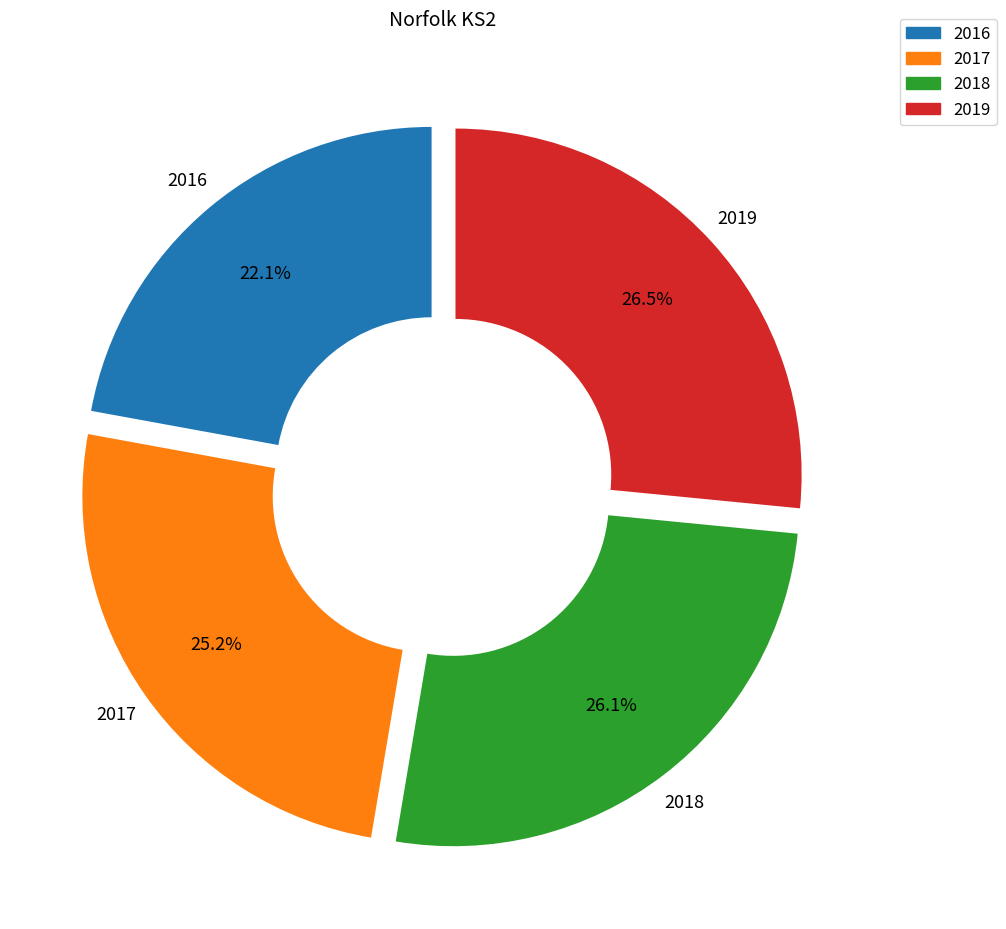

Which category has the smallest portion of the pie?

2016